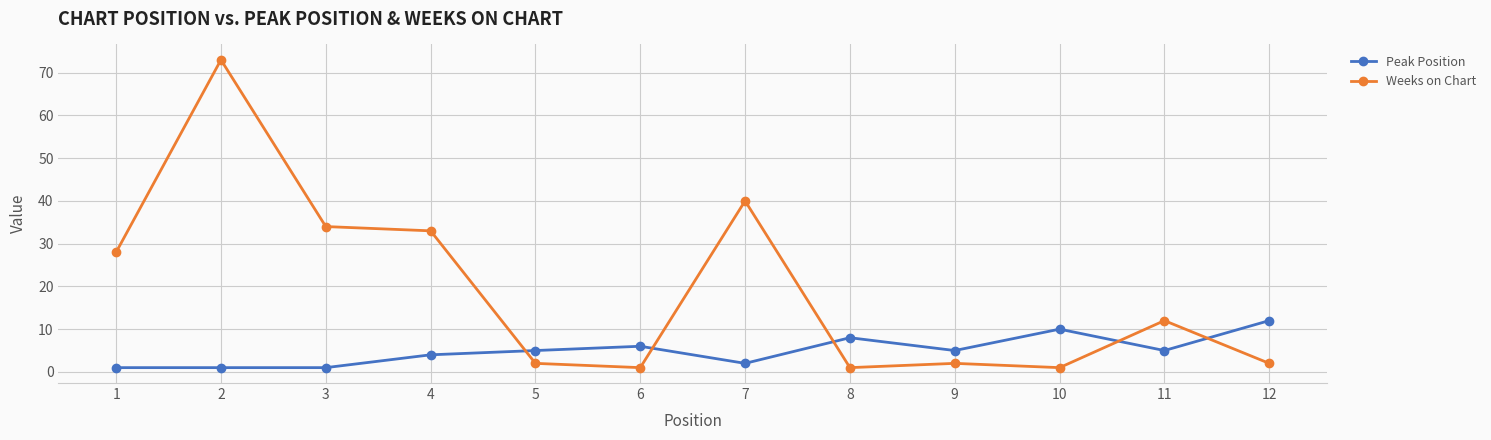

Which series has the largest total across all categories?

Weeks on Chart